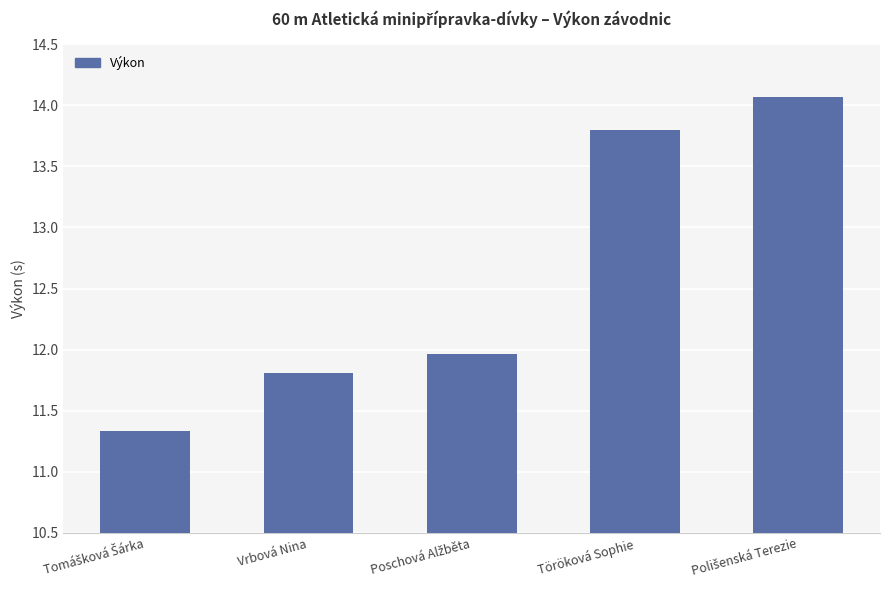

The value at Töröková Sophie is 6.0. True or false?

False